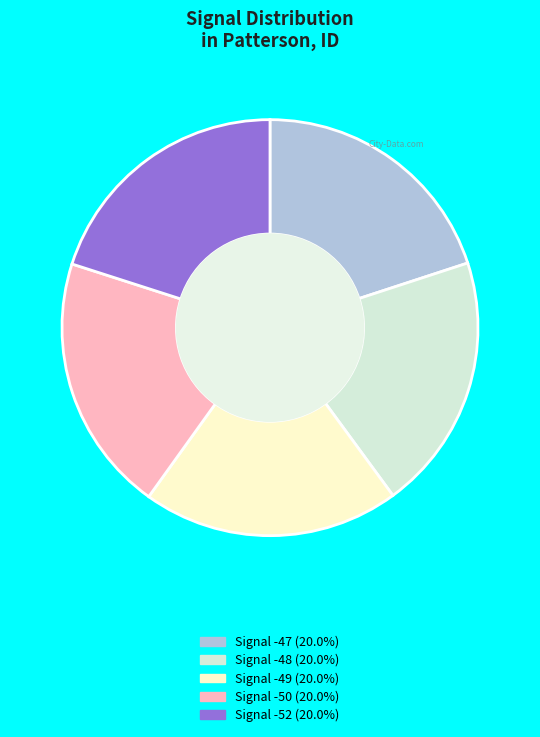

Does any single category account for the majority?

No